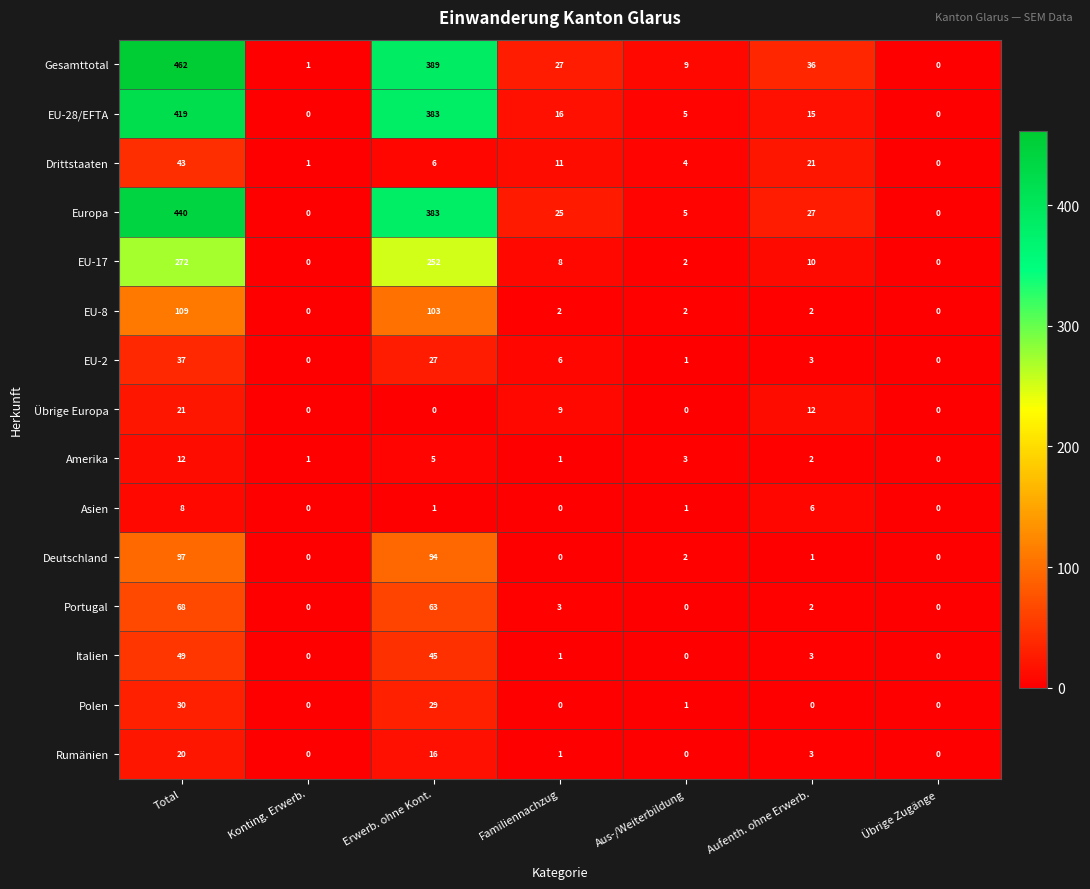

True or false: Italien has a value of 0 at Konting. Erwerb..

True